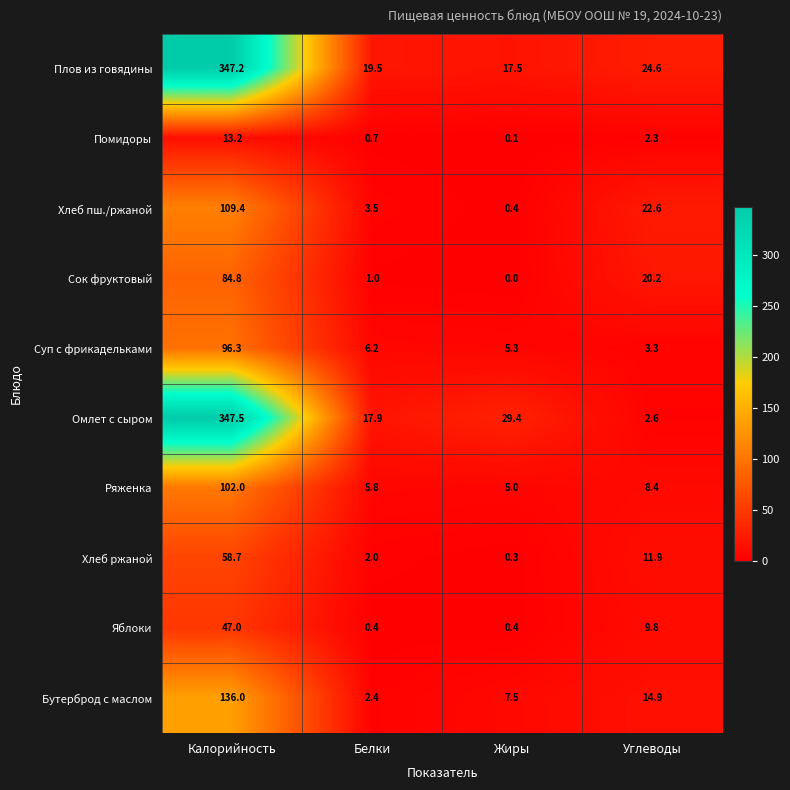

At how many categories does at least one series exceed 150?

1